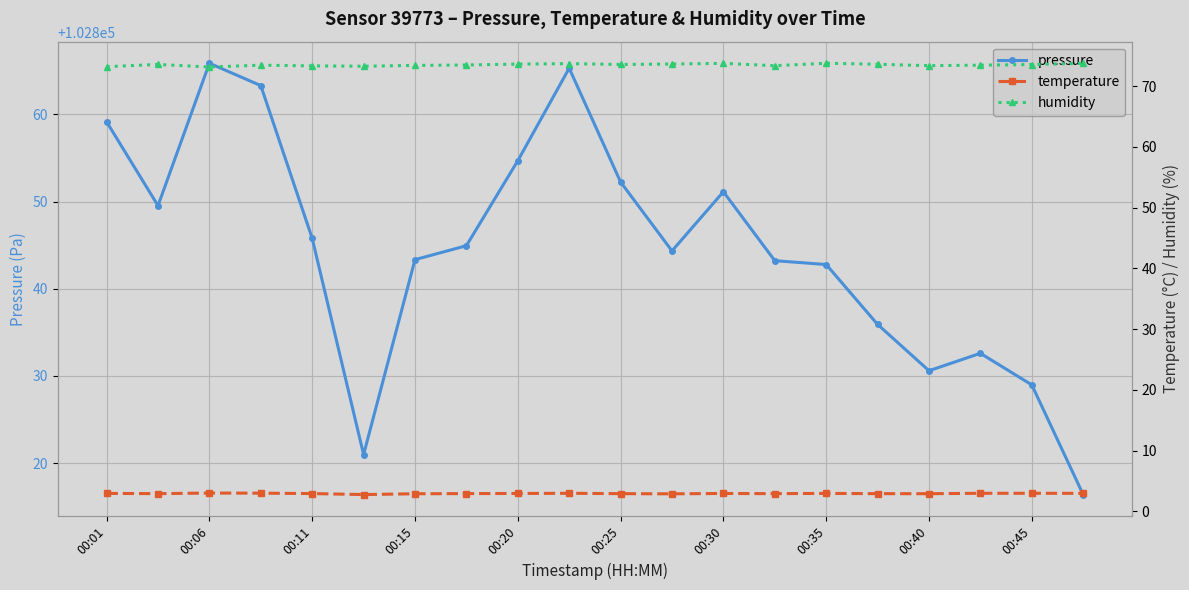

What is the highest value of the pressure series?

102865.9